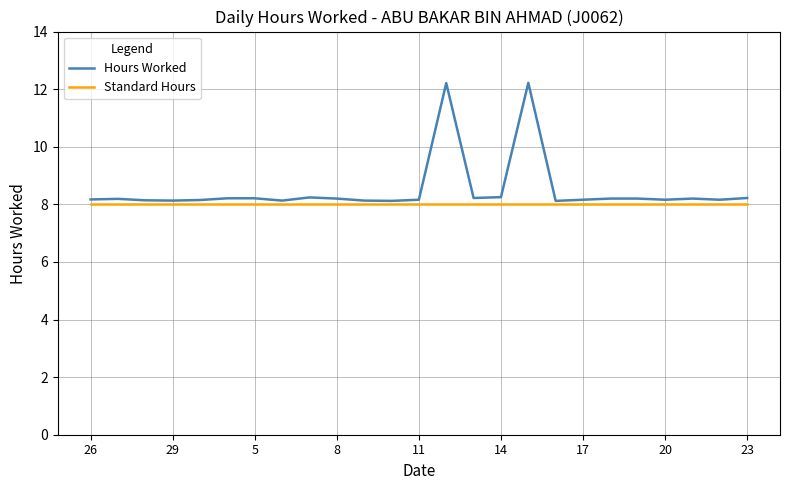

Rank the series by their maximum value, from lowest to highest.

Standard Hours, Hours Worked